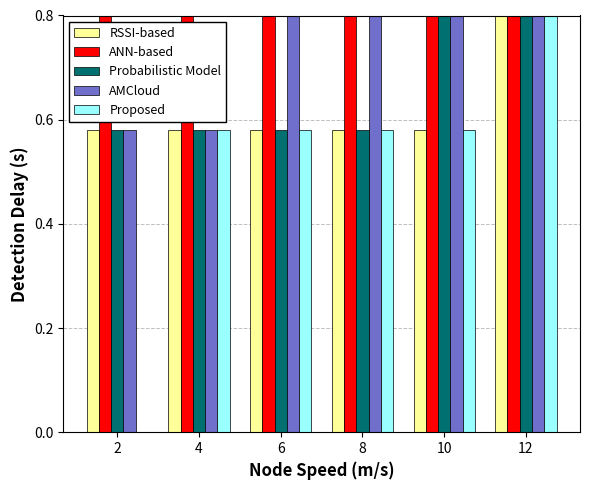

Which series changed the most between 4 and 8?

AMCloud